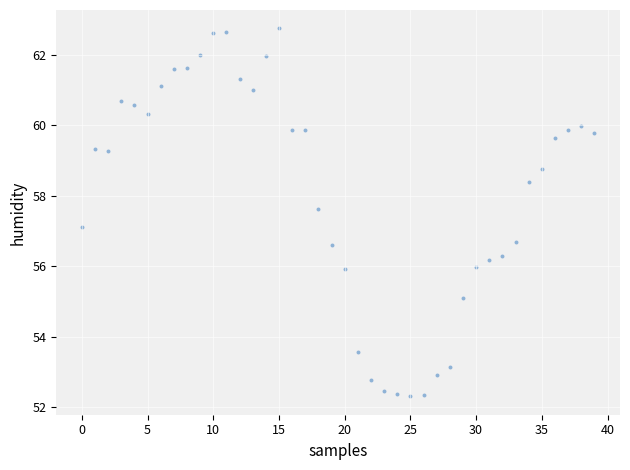

What is the range of Y values (max minus min)?

10.4